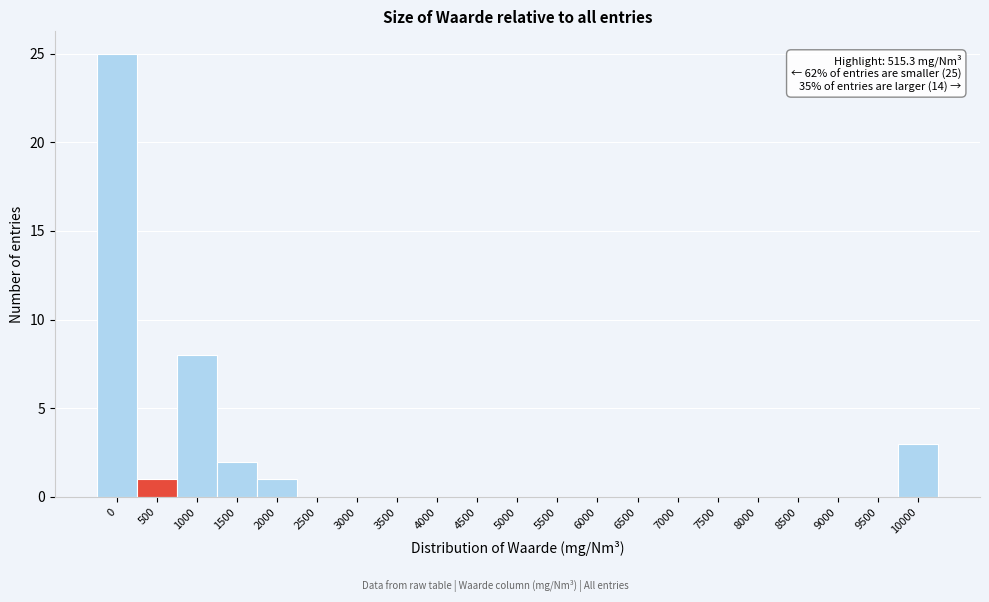

Reading left to right, list all the values displayed in this chart.

0=25	500=1	1000=8	1500=2	2000=1	2500=0	3000=0	3500=0	4000=0	4500=0	5000=0	5500=0	6000=0	6500=0	7000=0	7500=0	8000=0	8500=0	9000=0	9500=0	10000=3